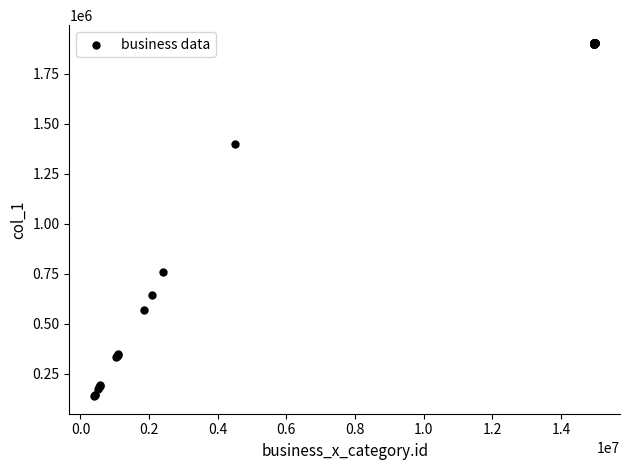

What Y value in the scatter plot is closest to 1021751?

757877